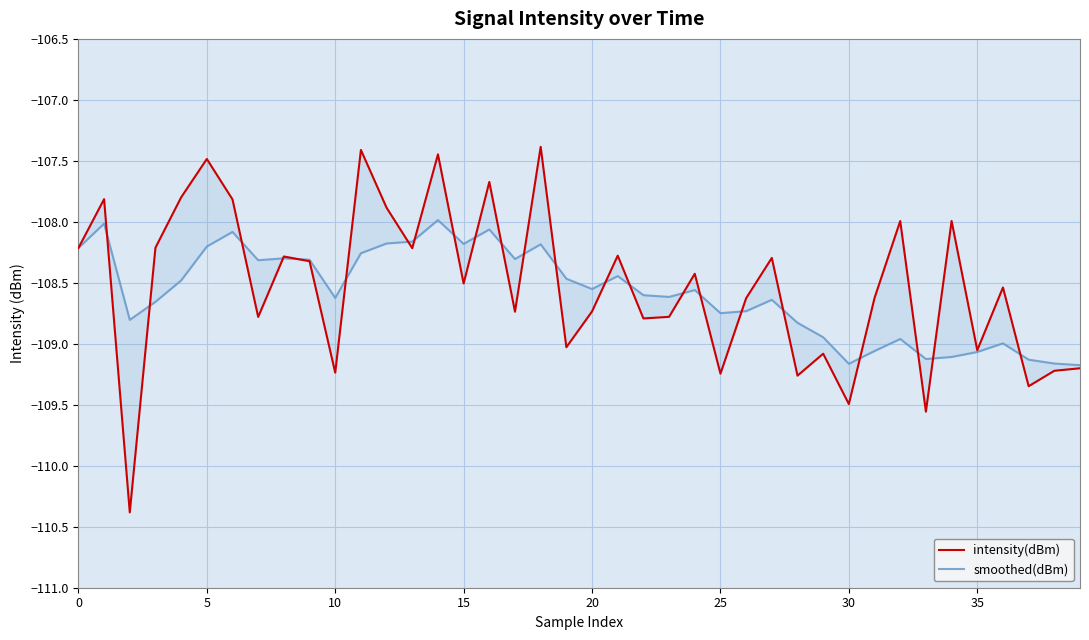

Between 20 and 22, which is larger?

20